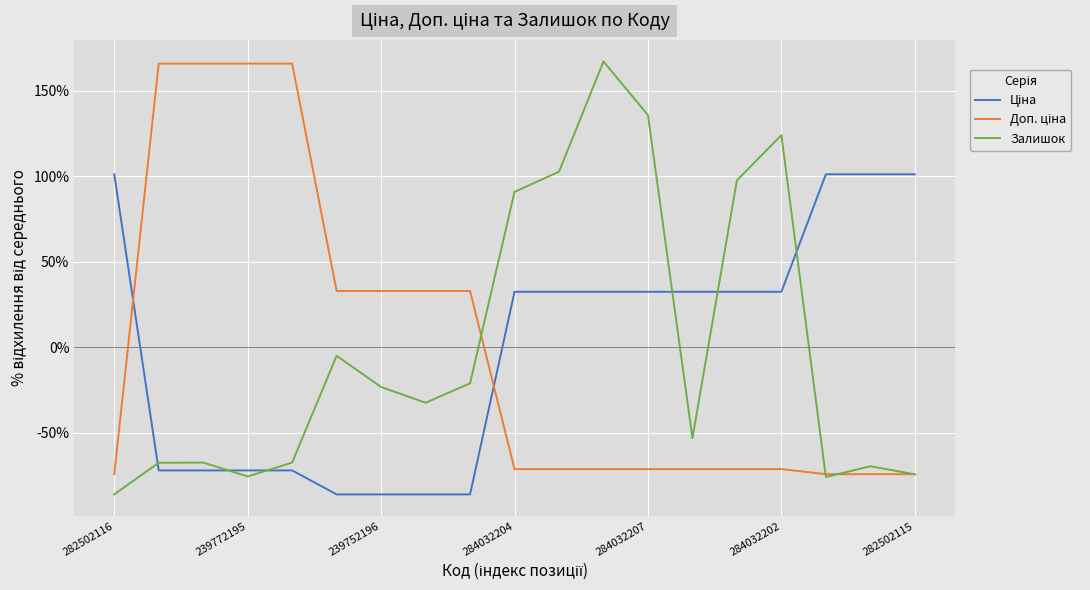

What is the maximum value shown in the chart?

167.1